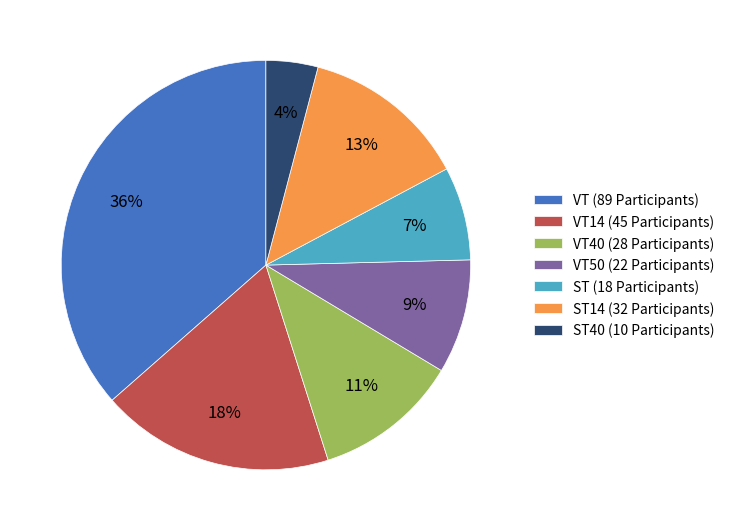

Does VT (89 Participants) account for over 50% of the chart?

No